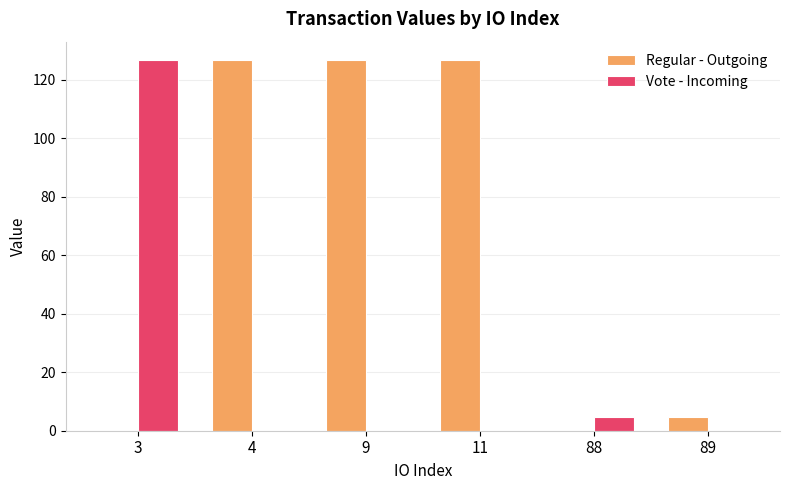

What is the sum of the Vote - Incoming values at 88 and 3?

131.4